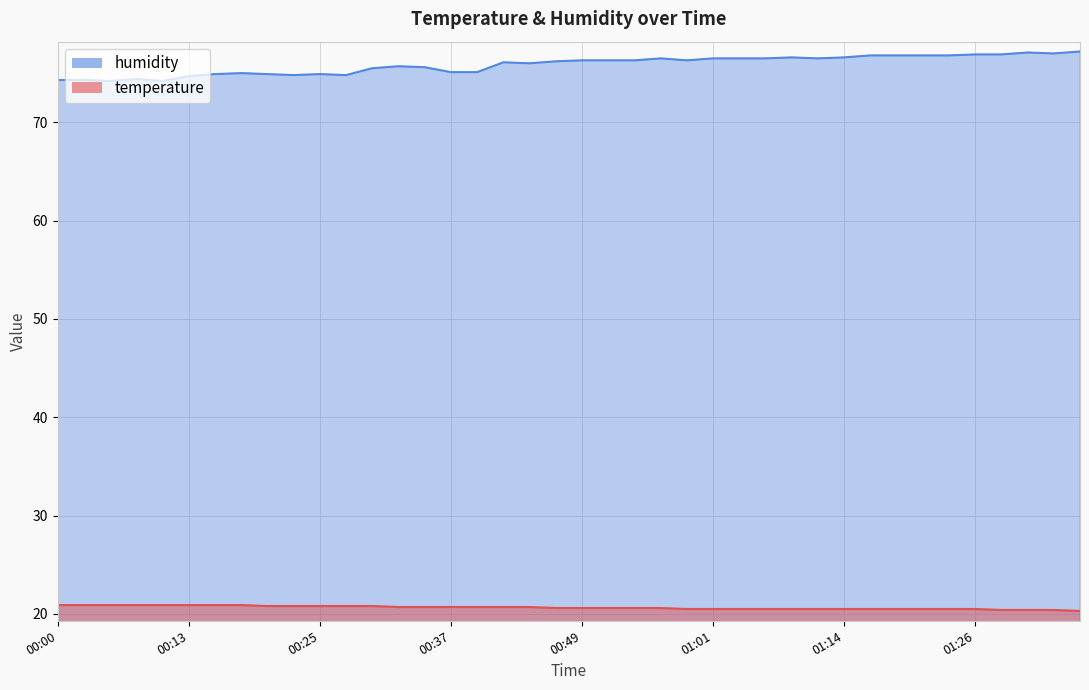

What is the sum of the temperature values at 01:28 and 00:20?

41.2